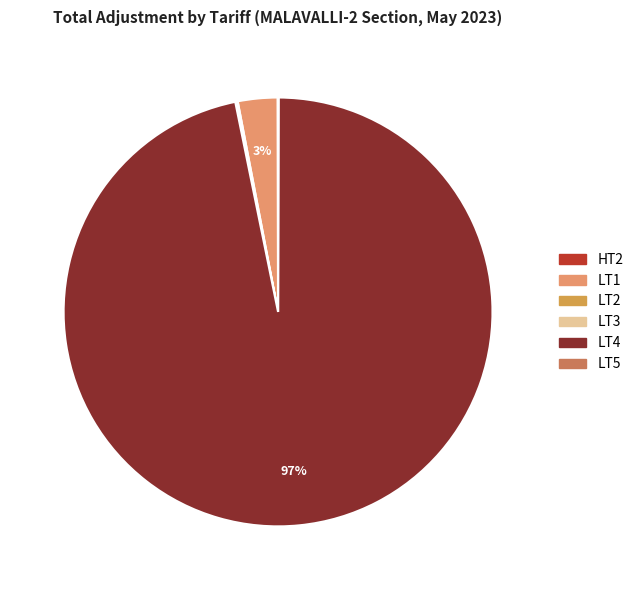

True or false: LT4 accounts for 97% of the total.

True